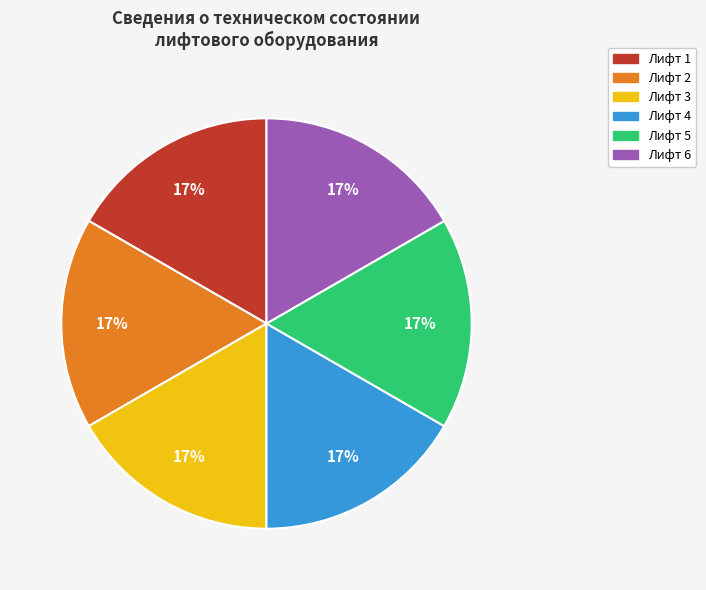

To the nearest percent, what is the average slice percentage?

17%